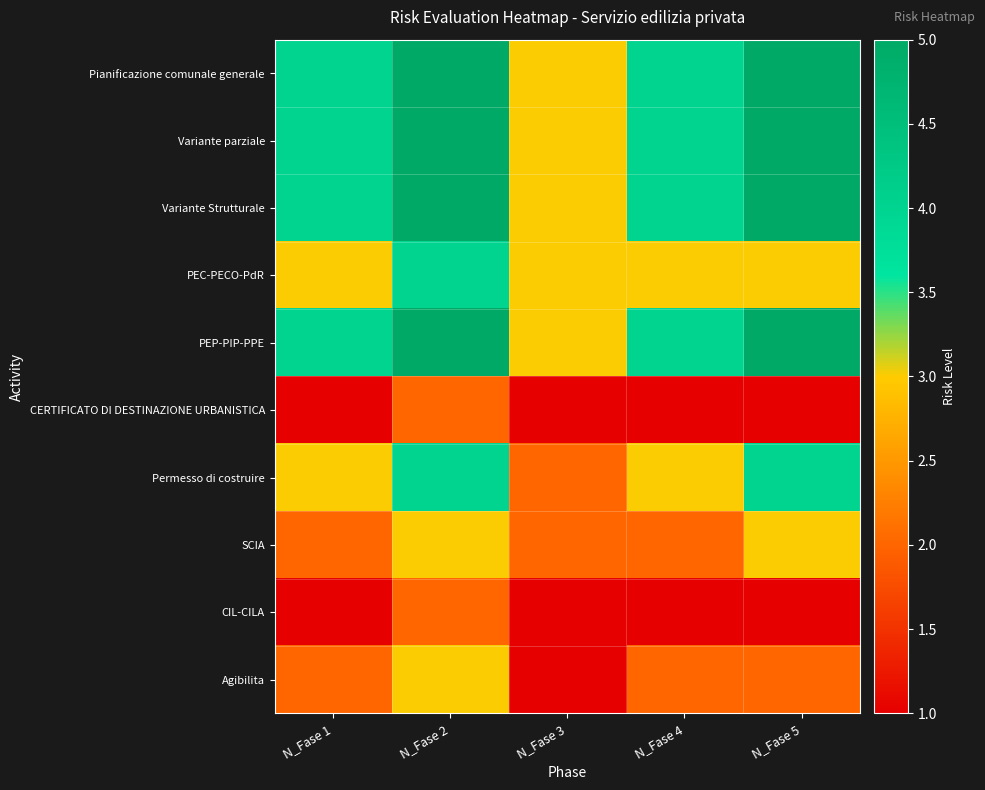

What is the spread (max minus min) of values at N_Fase 5?

4